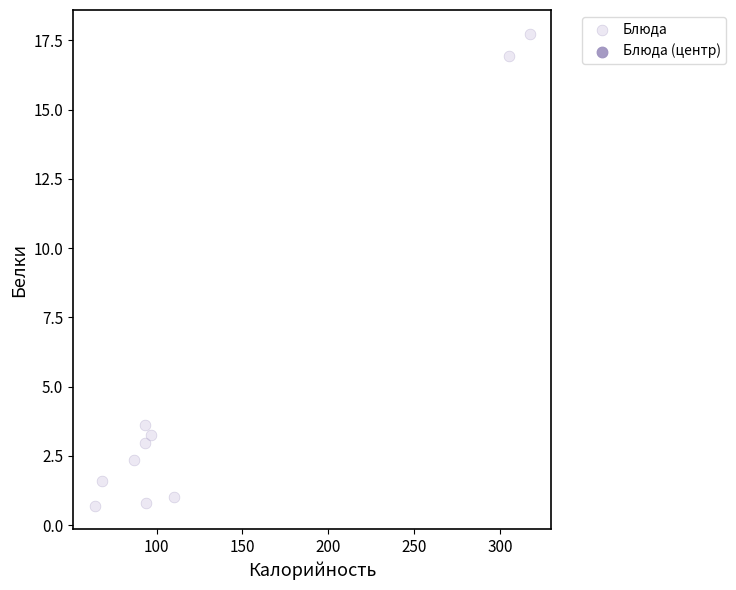

What Y value in the scatter plot is closest to 9?

3.6